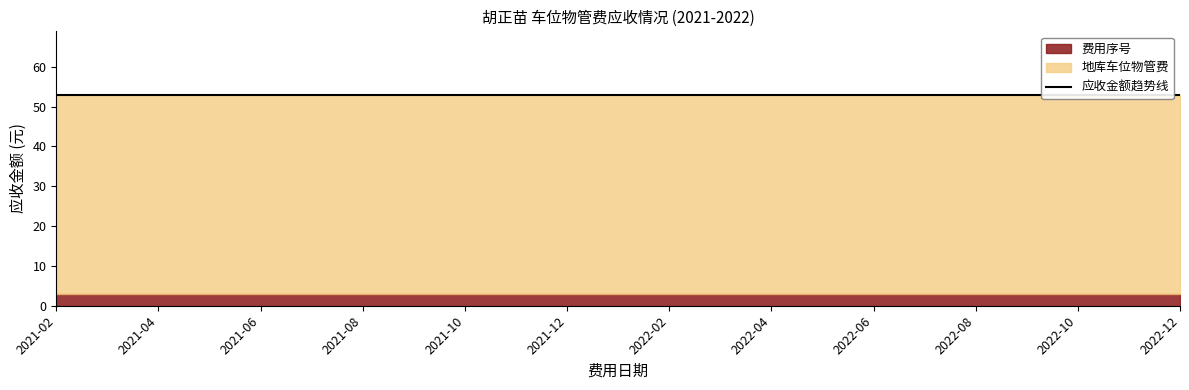

What is the sum of all 地库车位物管费 values?

1150